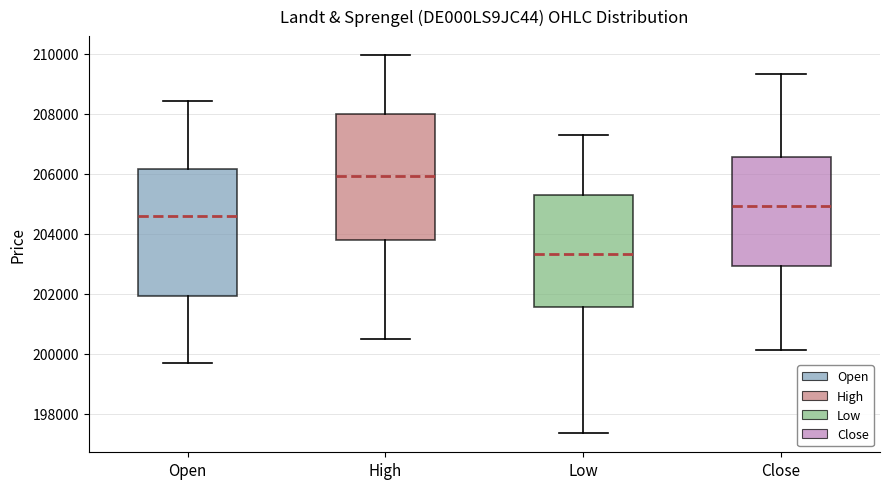

Reading left to right, read every box against the y-axis: the position of its median line, the range the box covers, and the ends of its whiskers. The values are not printed on the chart, so give them approximately, as read against the axis.

Open: median 204600, box 202000 to 206200, whiskers 199600 to 208400
High: median 206000, box 203800 to 208000, whiskers 200400 to 210000
Low: median 203400, box 201600 to 205200, whiskers 197400 to 207200
Close: median 205000, box 203000 to 206600, whiskers 200200 to 209400